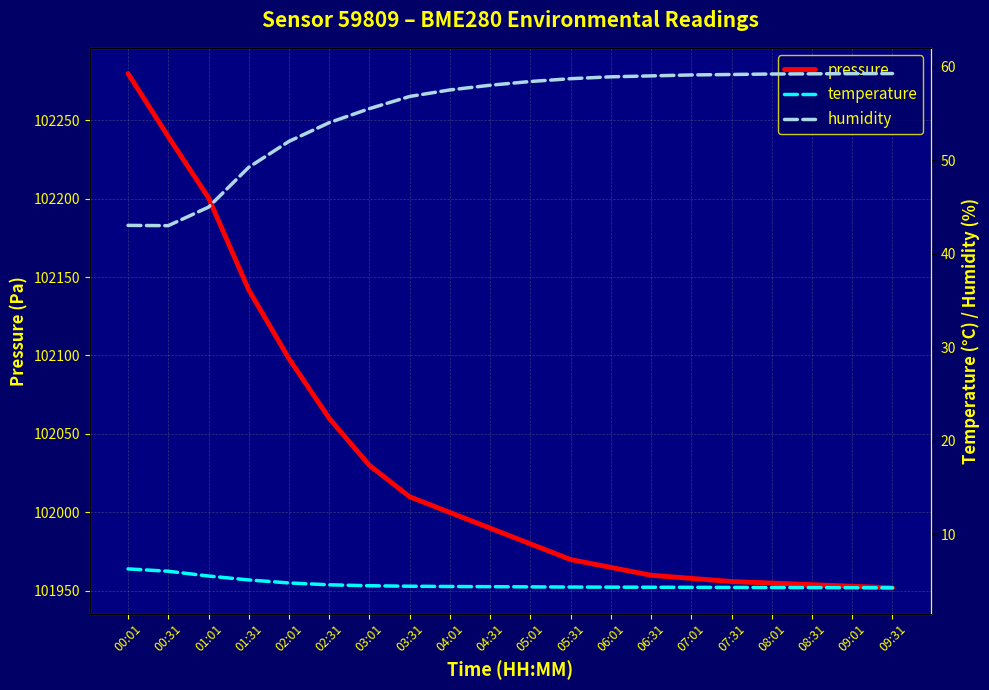

Reading left to right, transcribe all the data shown in this chart.

pressure: 102279.6	102239.4	102200.5	102141.8	102098.0	102060.0	102030.0	102010.0	102000.0	101990.0	101980.0	101970.0	101965.0	101960.0	101958.0	101956.0	101955.0	101954.0	101953.0	101952.0
temperature: 6.3	6.0	5.5	5.1	4.8	4.6	4.5	4.5	4.4	4.4	4.4	4.4	4.3	4.3	4.3	4.3	4.3	4.3	4.3	4.3
humidity: 43.0	43.0	45.0	49.2	52.0	54.0	55.5	56.8	57.5	58.0	58.4	58.7	58.9	59.0	59.1	59.1	59.2	59.2	59.2	59.2